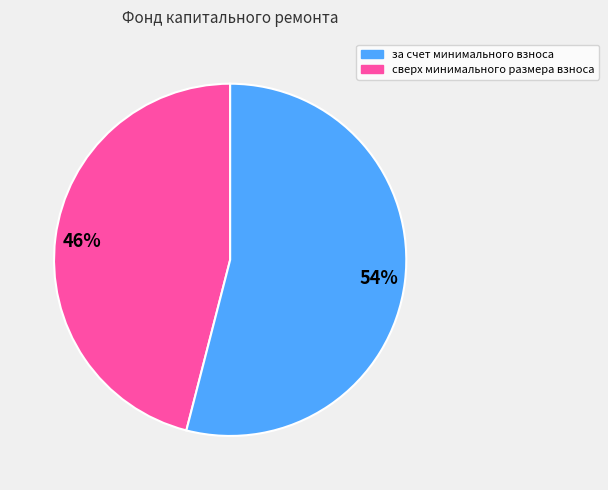

Does сверх минимального размера взноса represent more than half of the total?

Yes